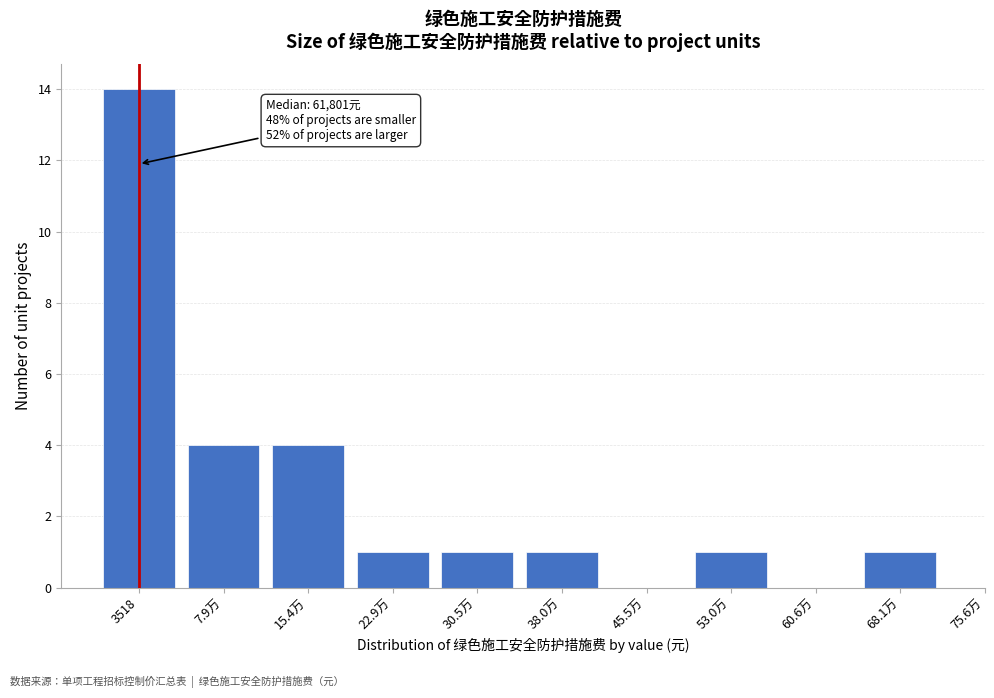

Reading left to right, extract all data points from this chart.

3518=14	7.9万=4	15.4万=4	22.9万=1	30.5万=1	38.0万=1	45.5万=0	53.0万=1	60.6万=0	68.1万=1